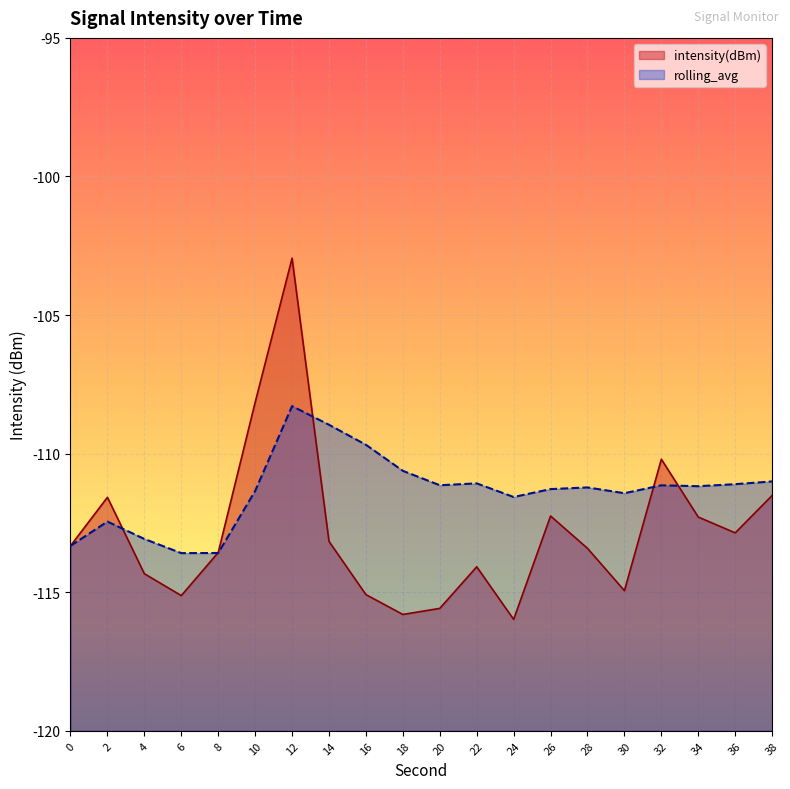

True or false: intensity(dBm) has a value of -115.8 at 18.

True